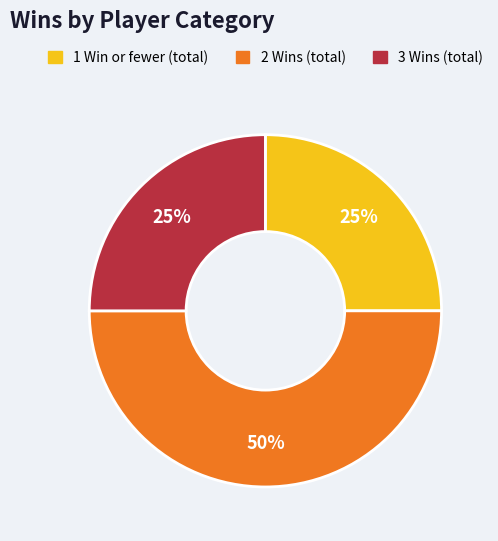

How many slices are in this pie chart?

3